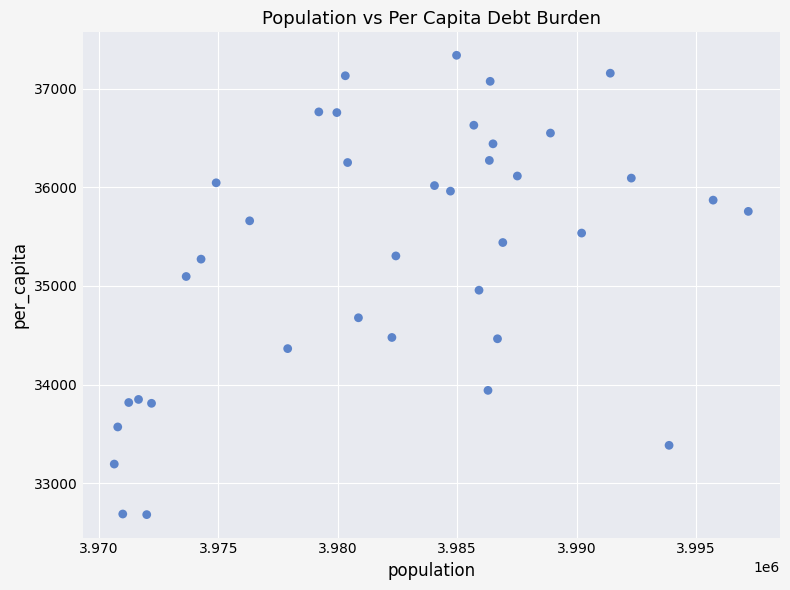

What is the range of Y values (max minus min)?

4659.4